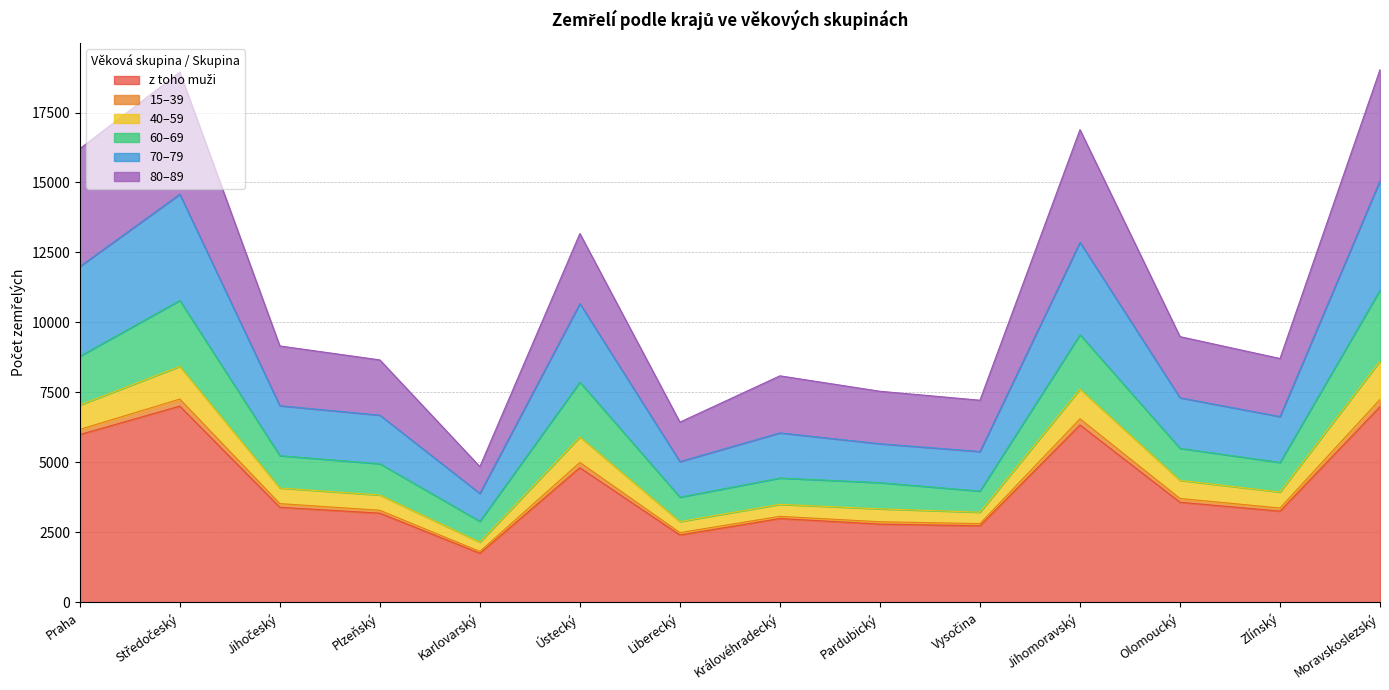

True or false: 70–79 has a value of 10812 at Liberecký.

False